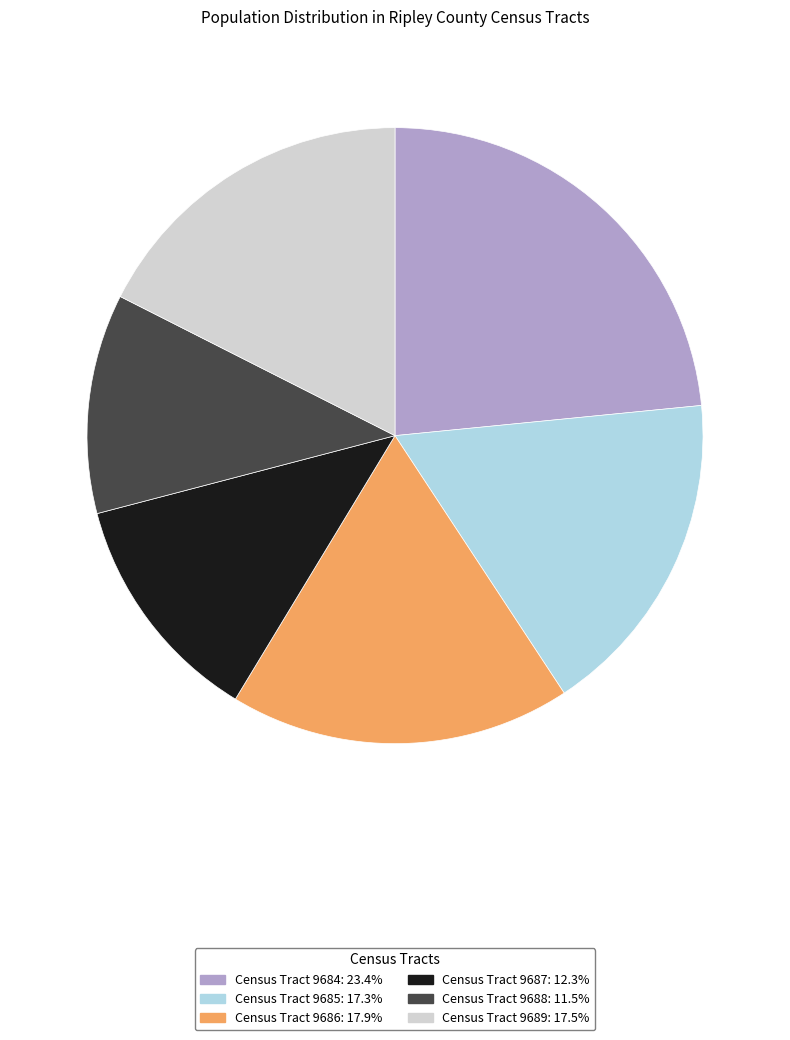

Which category has the biggest portion of the pie?

Census Tract 9684